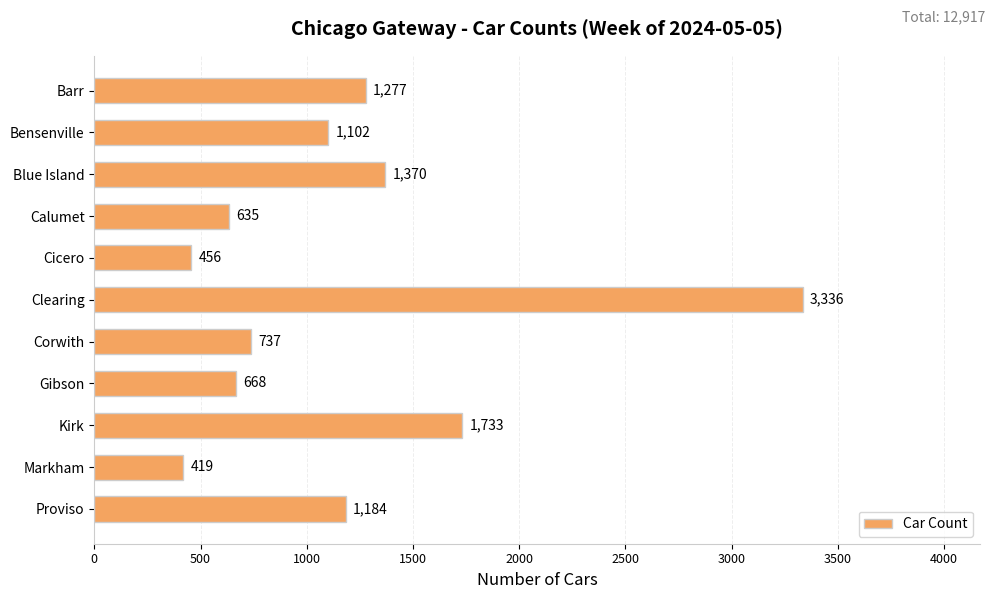

True or false: the data shows 696 at Markham.

False